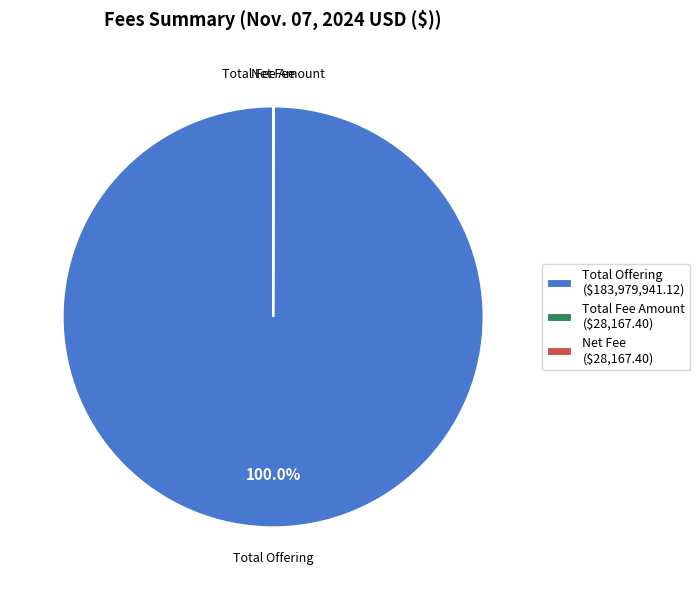

Does Total Offering ($183,979,941.12) represent more than half of the total?

Yes